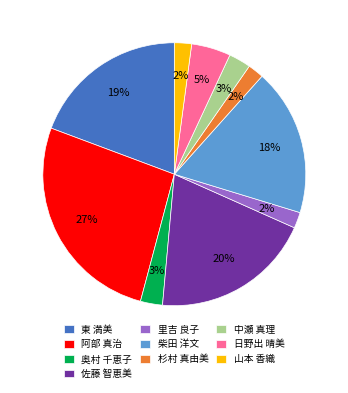

The 中瀬 真理 slice represents 3% of the pie. True or false?

True